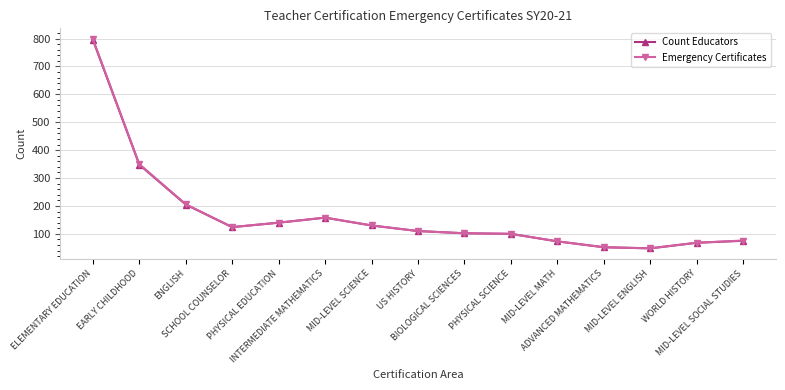

True or false: Emergency Certificates has more than 0 interior local peaks.

True